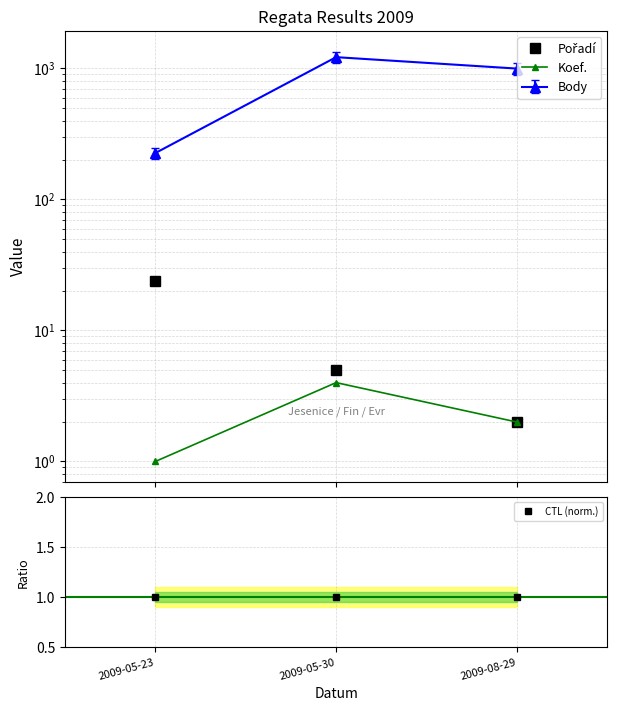

At 2009-08-29, list the series in order from largest to smallest.

Pořadí, Koef., CTL (norm.)